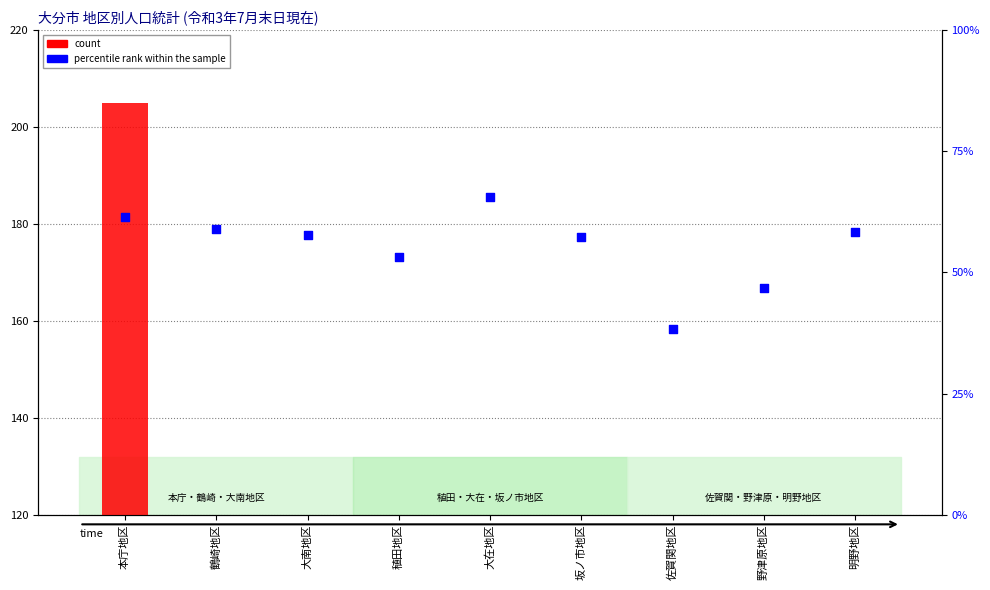

Which series has the largest Y range (max minus min)?

count